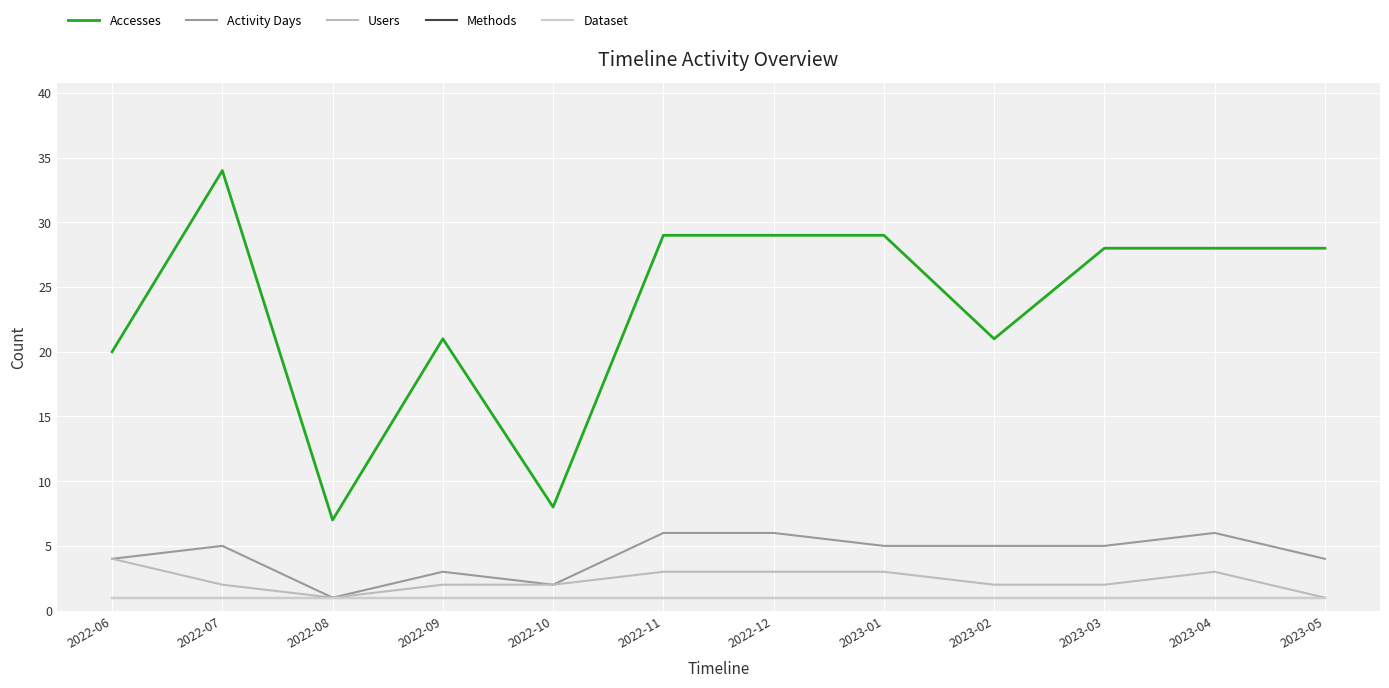

Does the chart have visible grid lines?

Yes